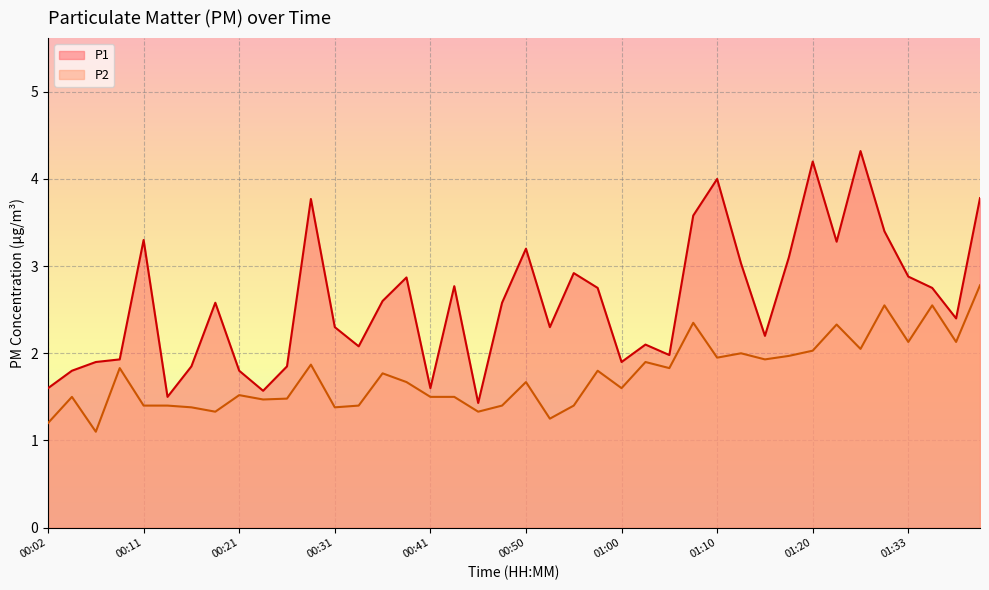

Is it true that P2 equals 1.5 at 00:26?

True